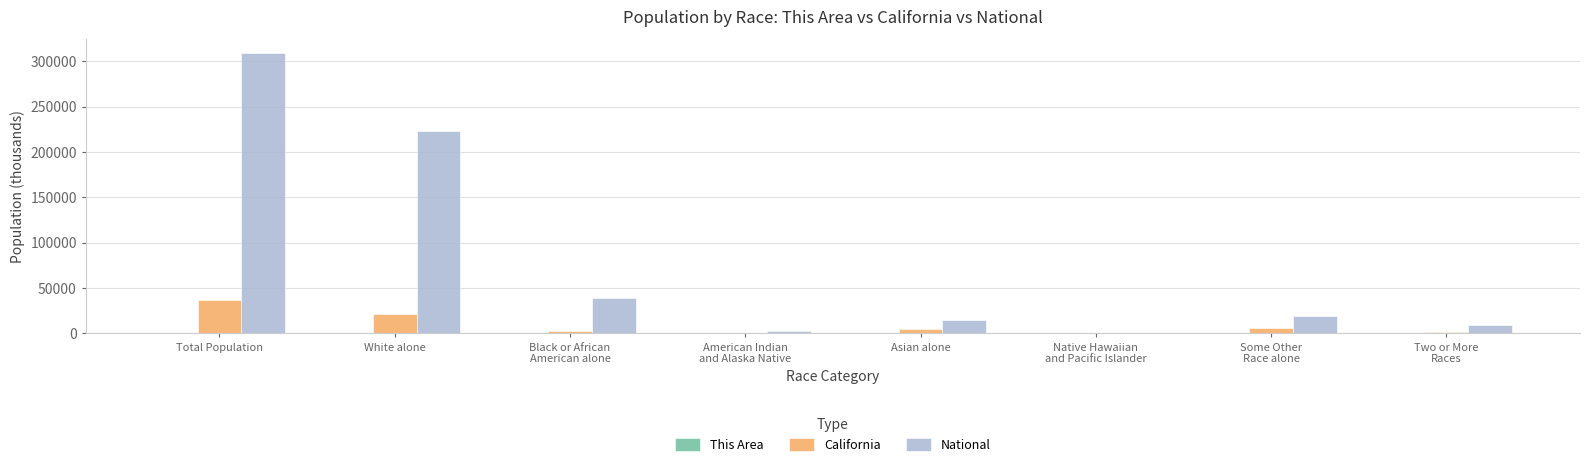

The value of National at White alone is 69629.7. True or false?

False